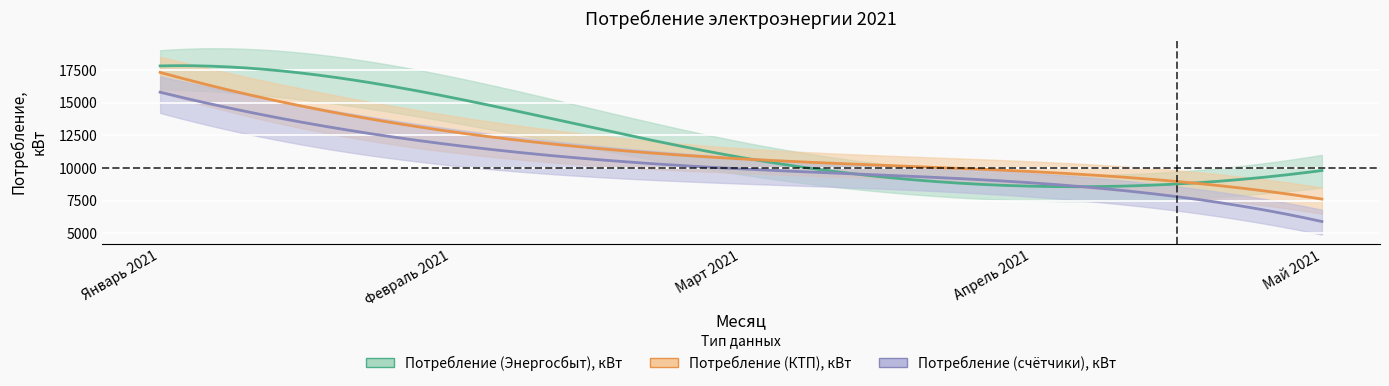

At which category is the sum across all series the highest?

Январь 2021